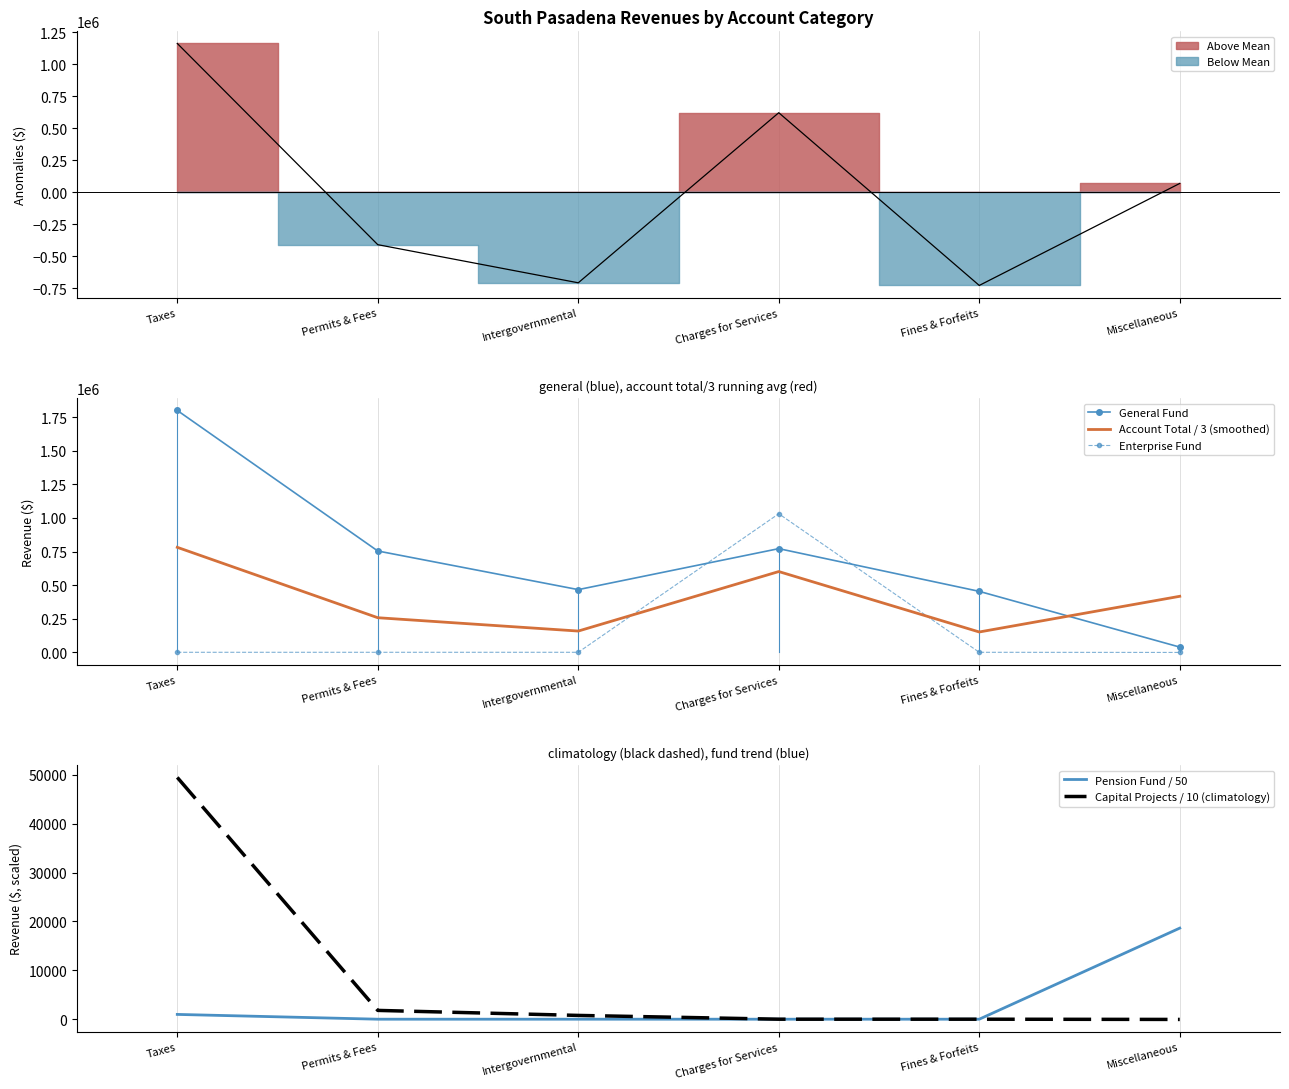

What value does the Account Total / 3 (smoothed) series have at Permits & Fees?

257421.3